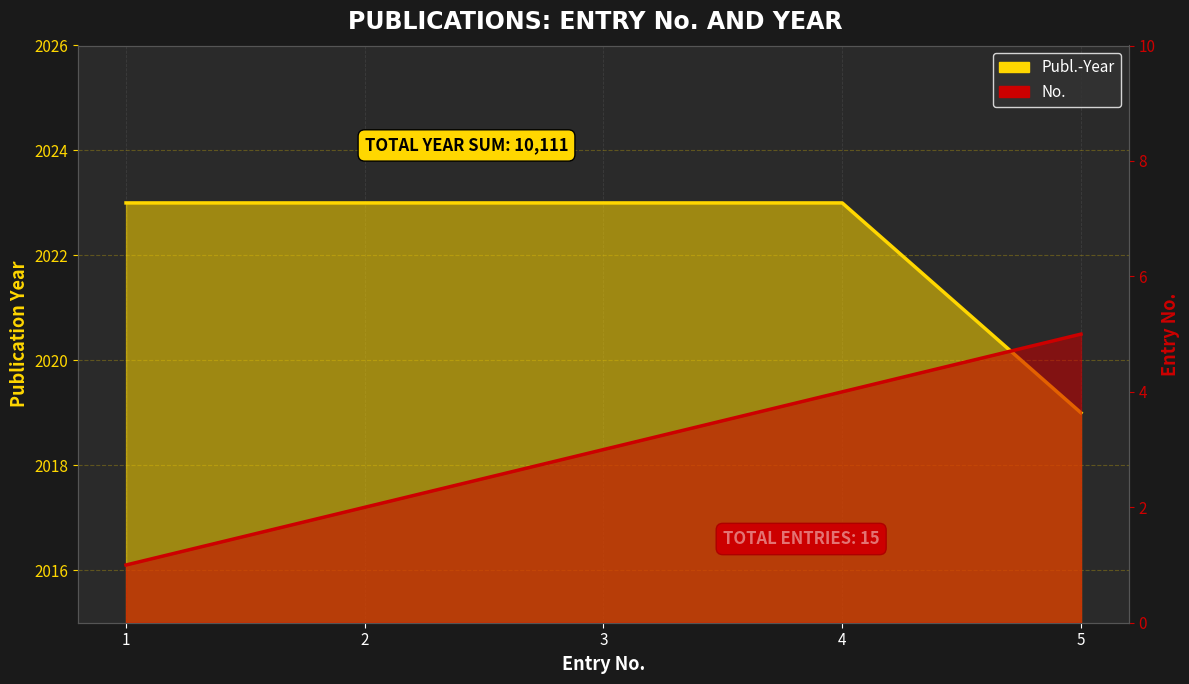

What is the value of the No. line point at the 4th from the left?

4